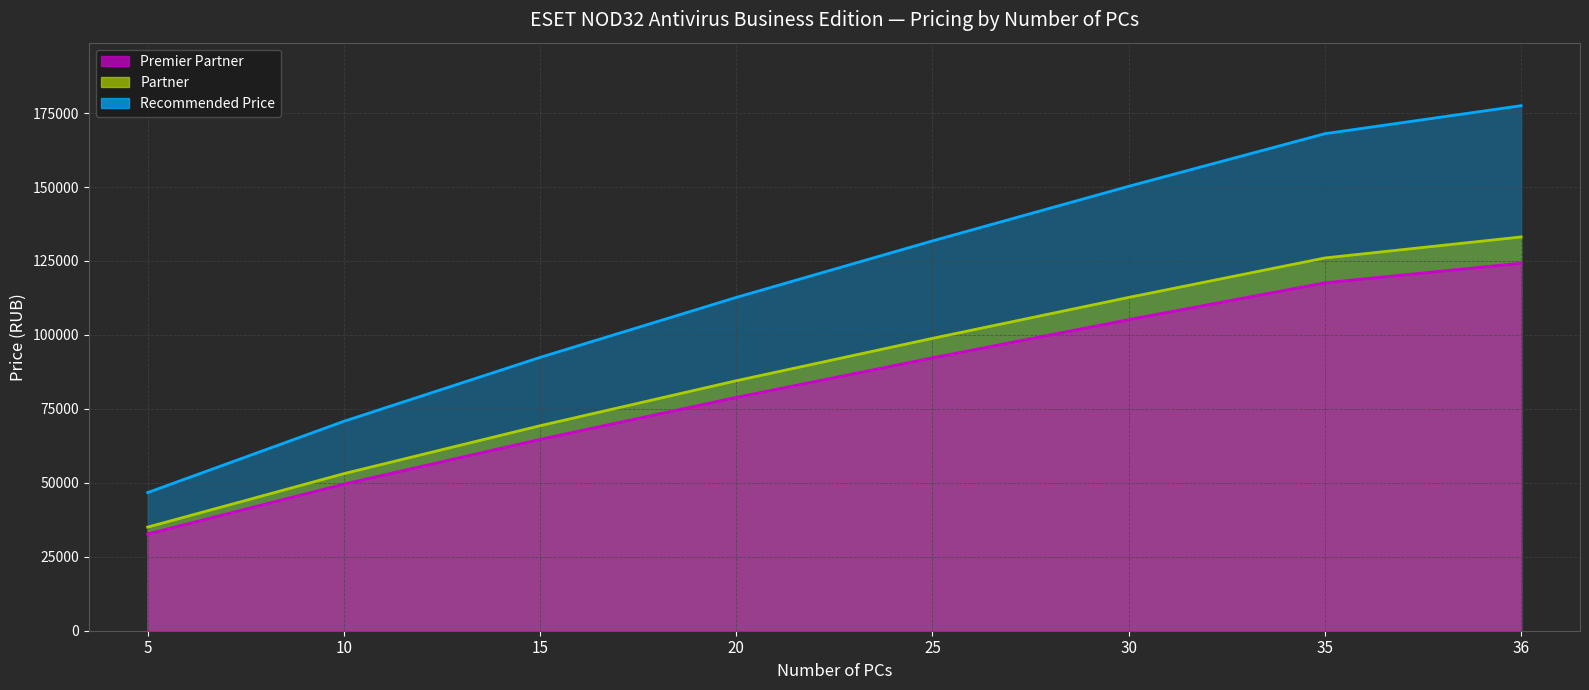

What is the difference between the Premier Partner line values at 35 and 15?

52935